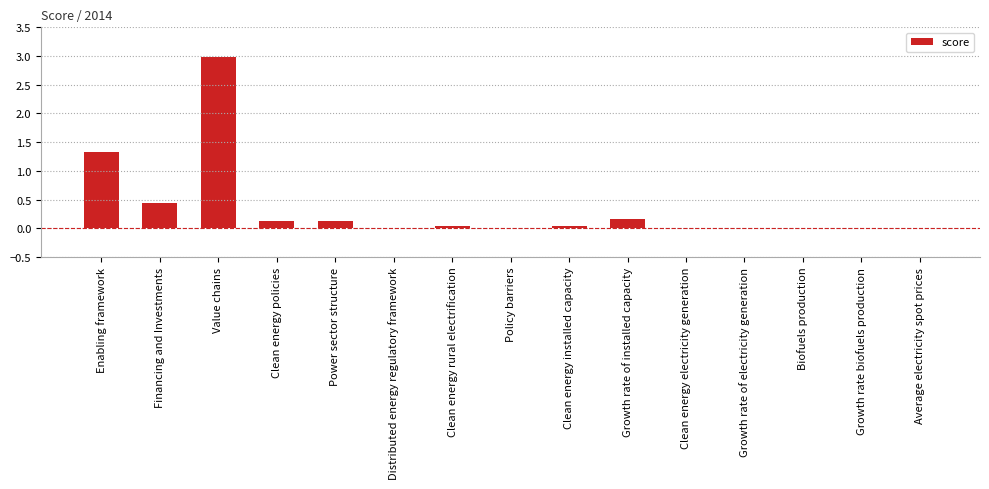

At which label is the value closest to 1?

Enabling framework